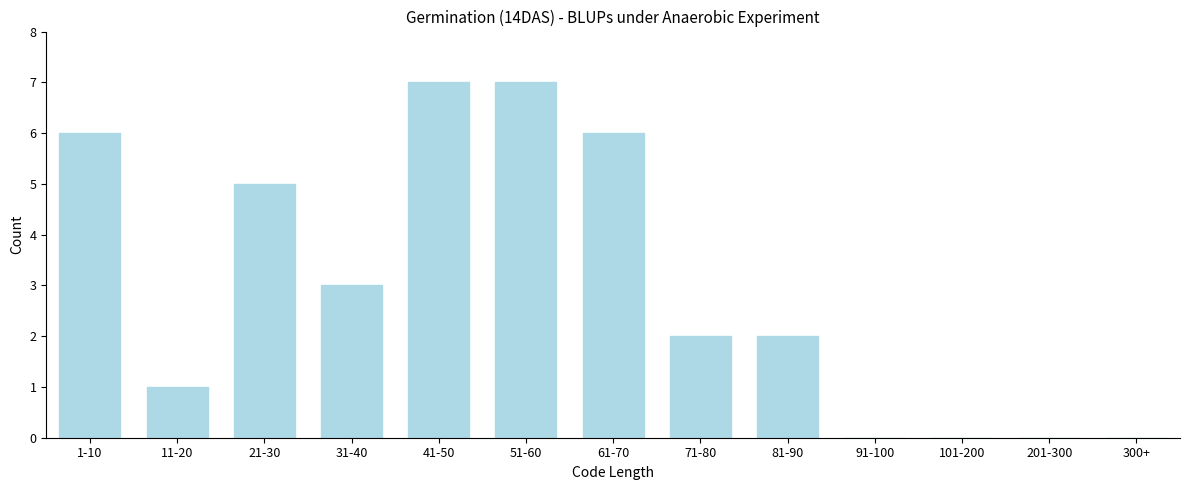

Reading left to right, transcribe all the data shown in this chart.

1-10=6	11-20=1	21-30=5	31-40=3	41-50=7	51-60=7	61-70=6	71-80=2	81-90=2	91-100=0	101-200=0	201-300=0	300+=0